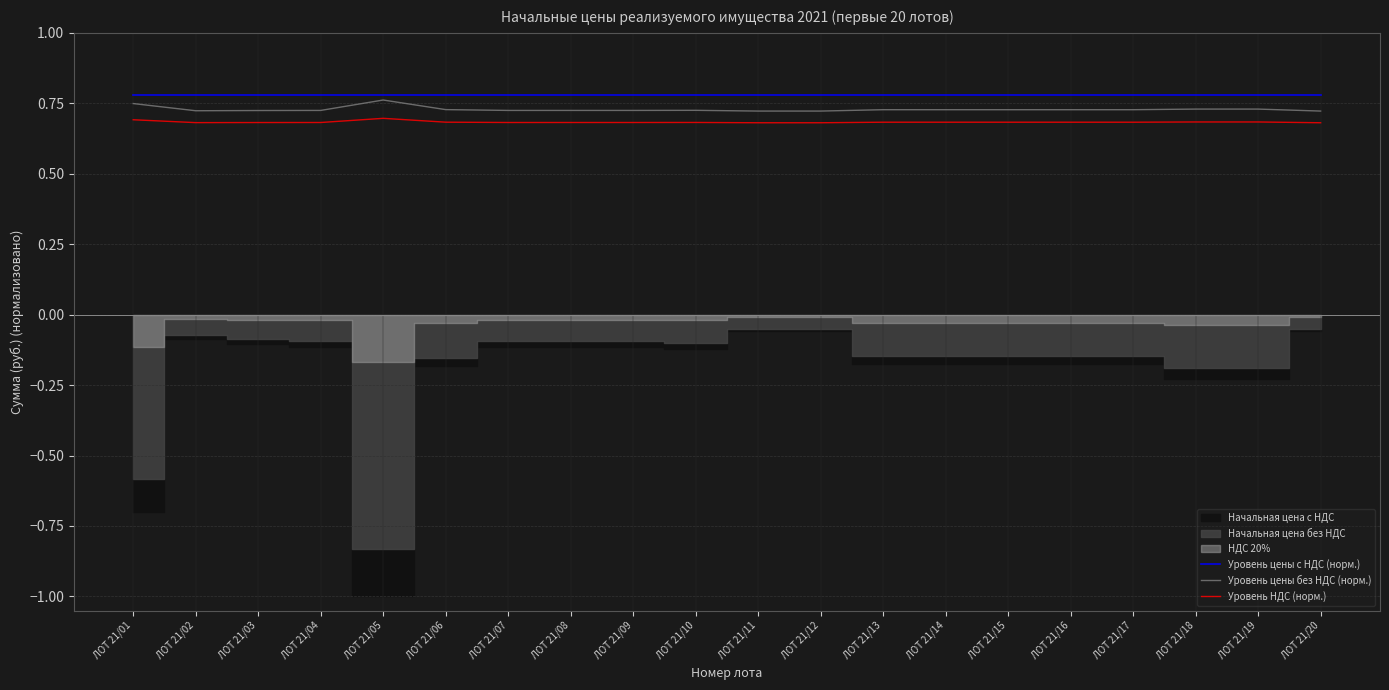

Reading right to left, list all the values displayed in this chart.

Уровень цены с НДС (норм.): ЛОТ 21/20=0.8	ЛОТ 21/19=0.8	ЛОТ 21/18=0.8	ЛОТ 21/17=0.8	ЛОТ 21/16=0.8	ЛОТ 21/15=0.8	ЛОТ 21/14=0.8	ЛОТ 21/13=0.8	ЛОТ 21/12=0.8	ЛОТ 21/11=0.8	ЛОТ 21/10=0.8	ЛОТ 21/09=0.8	ЛОТ 21/08=0.8	ЛОТ 21/07=0.8	ЛОТ 21/06=0.8	ЛОТ 21/05=0.8	ЛОТ 21/04=0.8	ЛОТ 21/03=0.8	ЛОТ 21/02=0.8	ЛОТ 21/01=0.8
Уровень цены без НДС (норм.): ЛОТ 21/20=0.7	ЛОТ 21/19=0.7	ЛОТ 21/18=0.7	ЛОТ 21/17=0.7	ЛОТ 21/16=0.7	ЛОТ 21/15=0.7	ЛОТ 21/14=0.7	ЛОТ 21/13=0.7	ЛОТ 21/12=0.7	ЛОТ 21/11=0.7	ЛОТ 21/10=0.7	ЛОТ 21/09=0.7	ЛОТ 21/08=0.7	ЛОТ 21/07=0.7	ЛОТ 21/06=0.7	ЛОТ 21/05=0.8	ЛОТ 21/04=0.7	ЛОТ 21/03=0.7	ЛОТ 21/02=0.7	ЛОТ 21/01=0.7
Уровень НДС (норм.): ЛОТ 21/20=0.7	ЛОТ 21/19=0.7	ЛОТ 21/18=0.7	ЛОТ 21/17=0.7	ЛОТ 21/16=0.7	ЛОТ 21/15=0.7	ЛОТ 21/14=0.7	ЛОТ 21/13=0.7	ЛОТ 21/12=0.7	ЛОТ 21/11=0.7	ЛОТ 21/10=0.7	ЛОТ 21/09=0.7	ЛОТ 21/08=0.7	ЛОТ 21/07=0.7	ЛОТ 21/06=0.7	ЛОТ 21/05=0.7	ЛОТ 21/04=0.7	ЛОТ 21/03=0.7	ЛОТ 21/02=0.7	ЛОТ 21/01=0.7